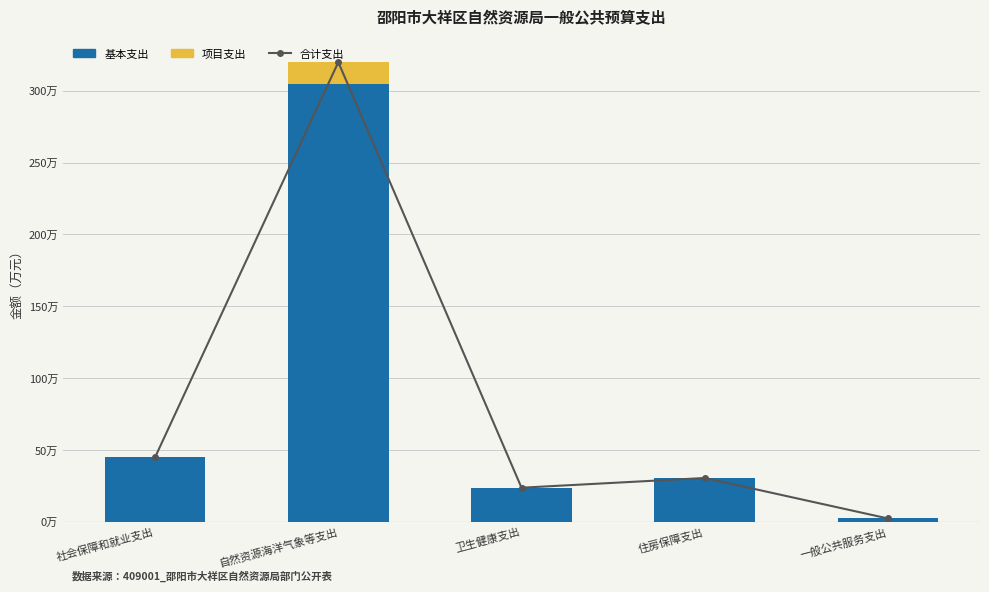

What is the sum of all 基本支出 values?

4062703.2